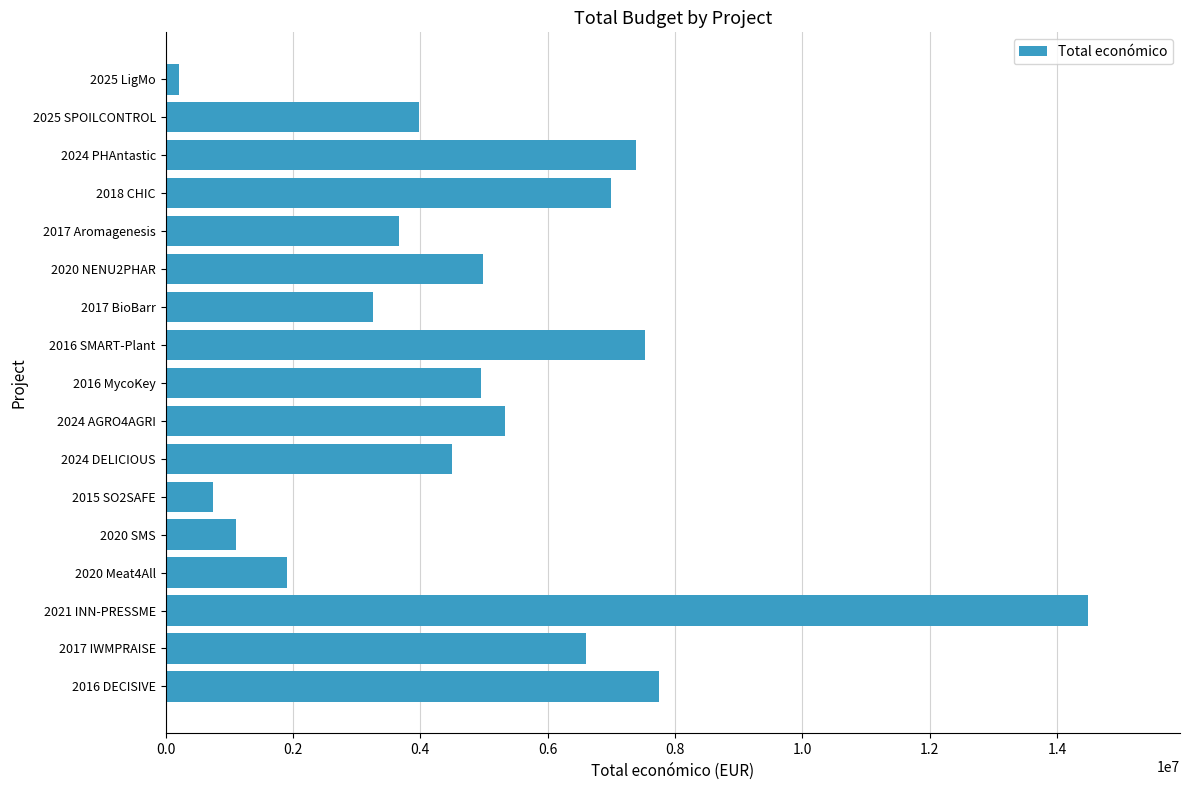

How many values are below 4953160?

8